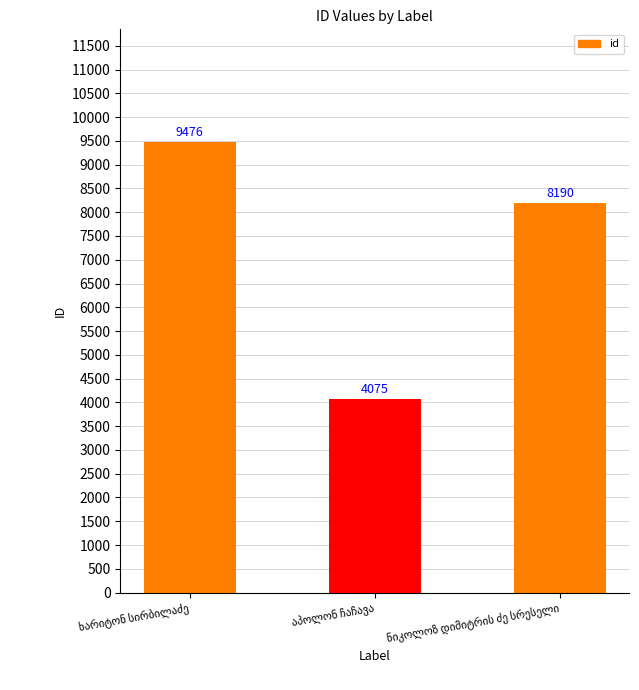

What is the value of the 1st bar from the left?

9476